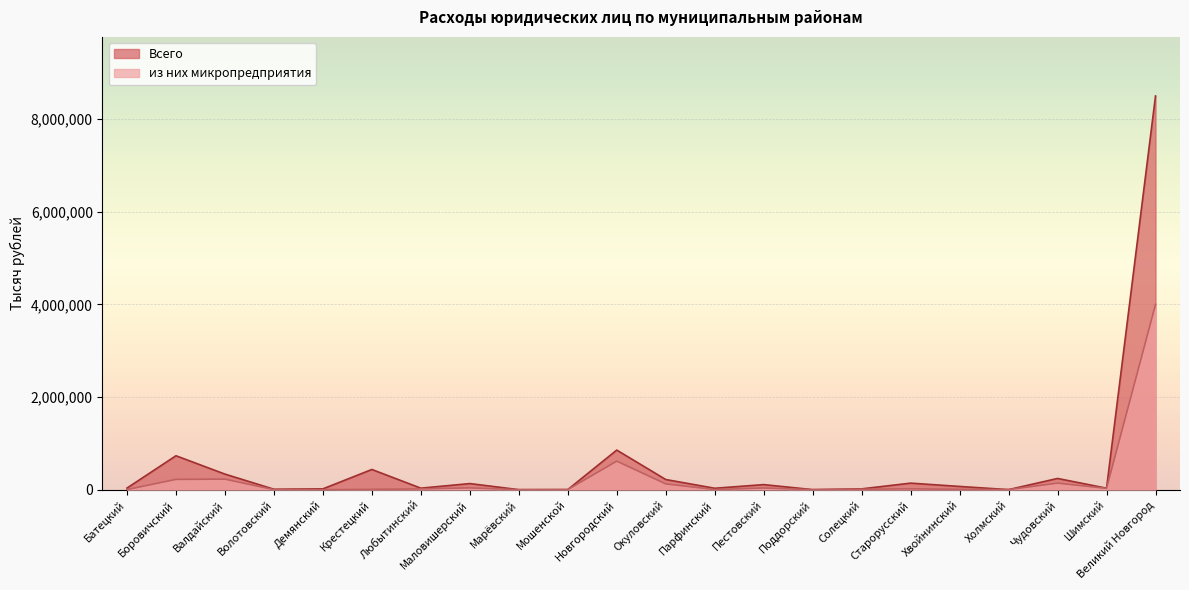

How many lines are shown in the chart?

2